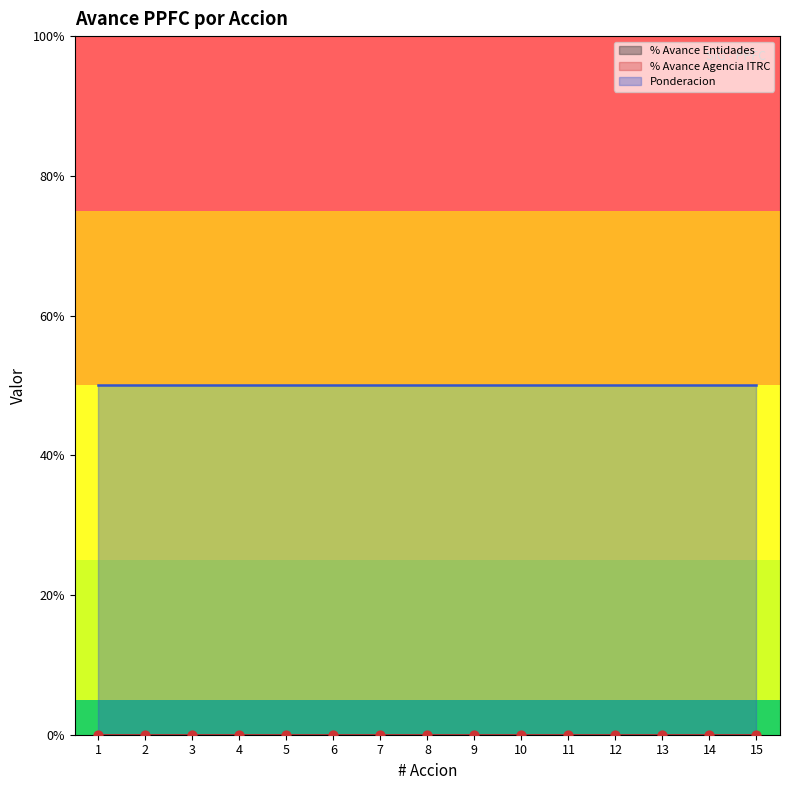

Which series contains the highest Y value?

Ponderacion